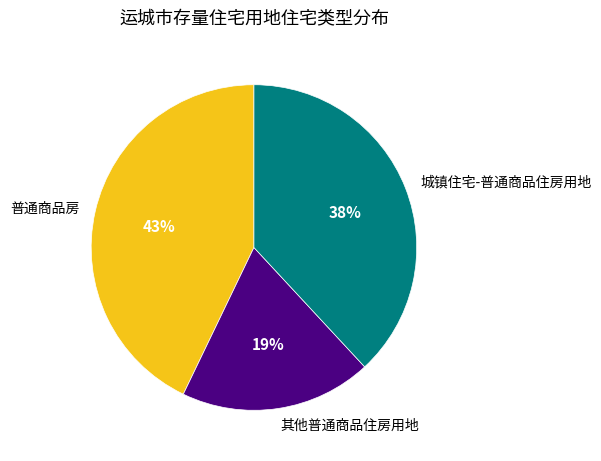

Is there any slice that represents more than half of the pie?

No